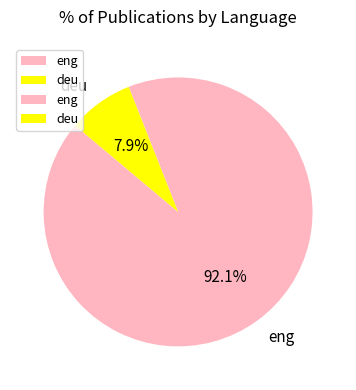

How many slices are in this pie chart?

2